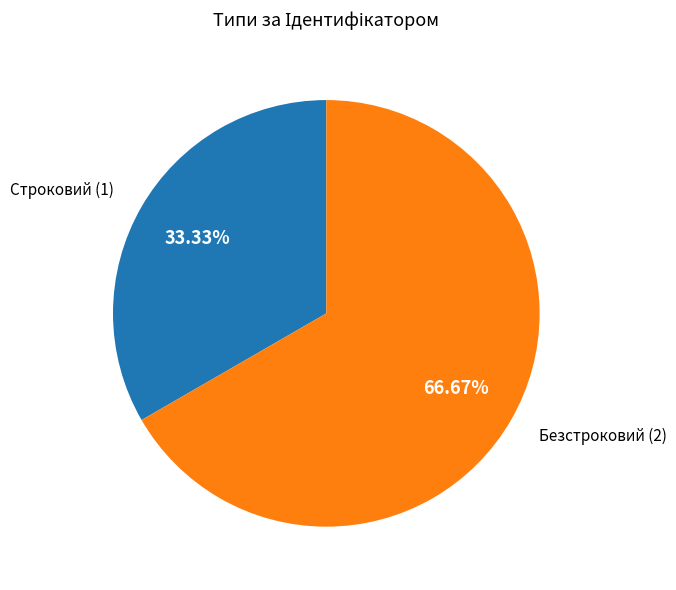

Does any single category account for the majority?

Yes